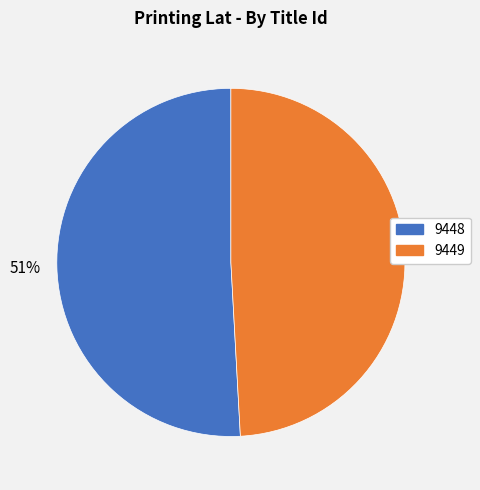

Which category has the smallest portion of the pie?

9449